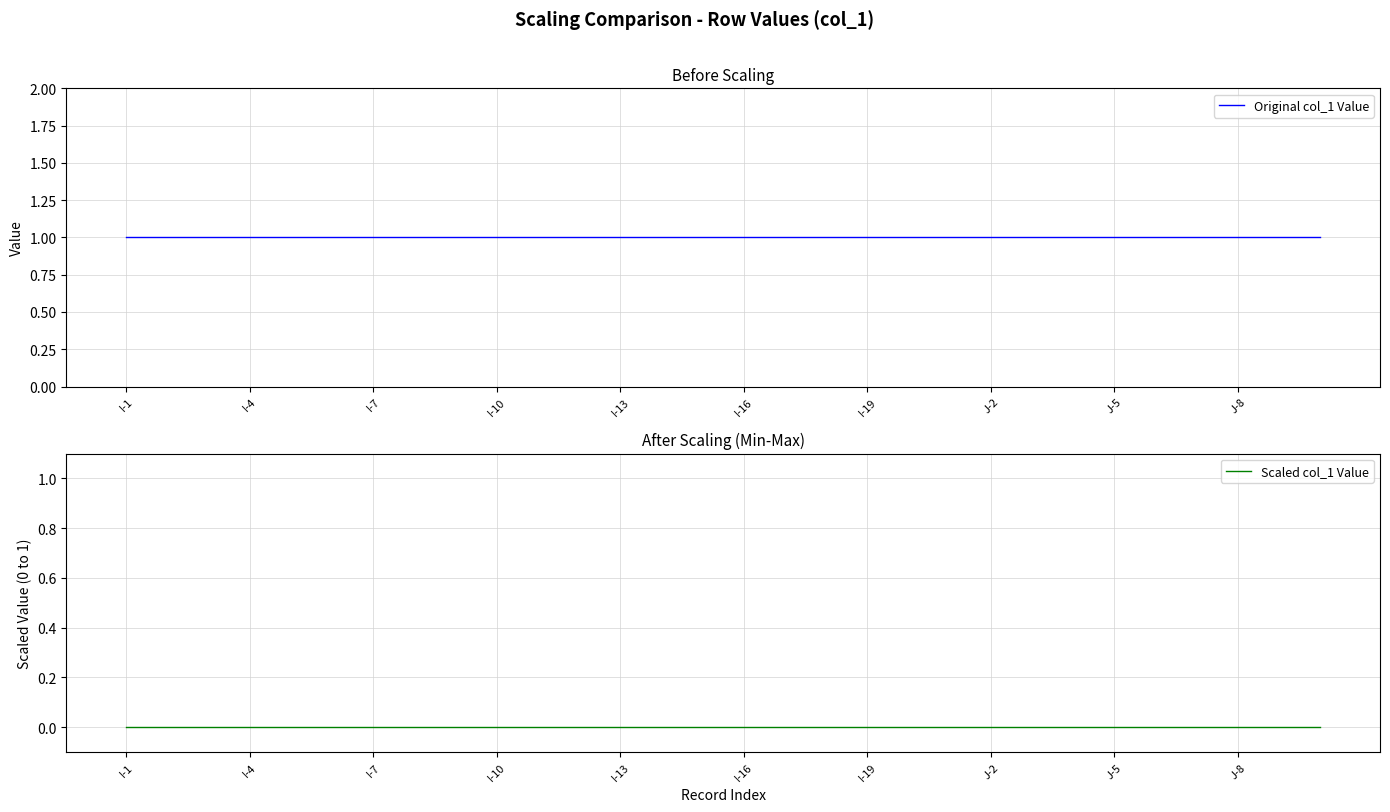

True or false: Original col_1 Value and Scaled col_1 Value cross at least once.

False